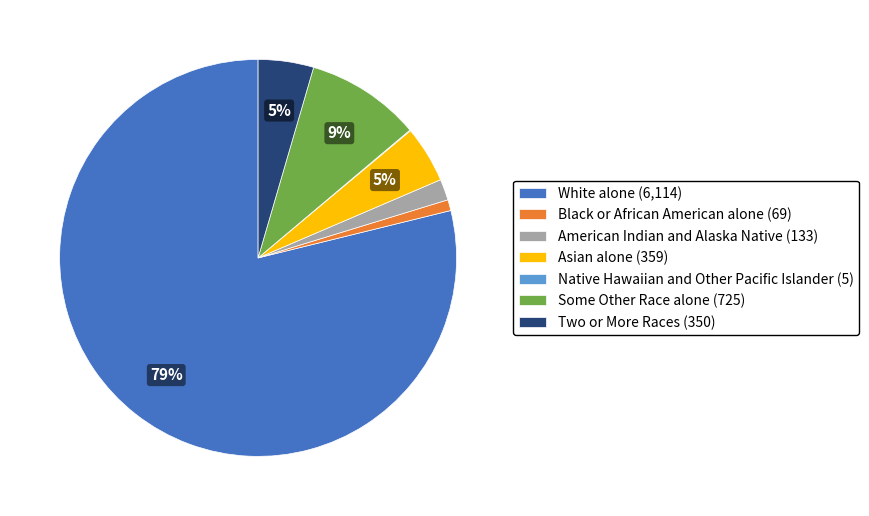

The Black or African American alone slice represents 1% of the pie. True or false?

True